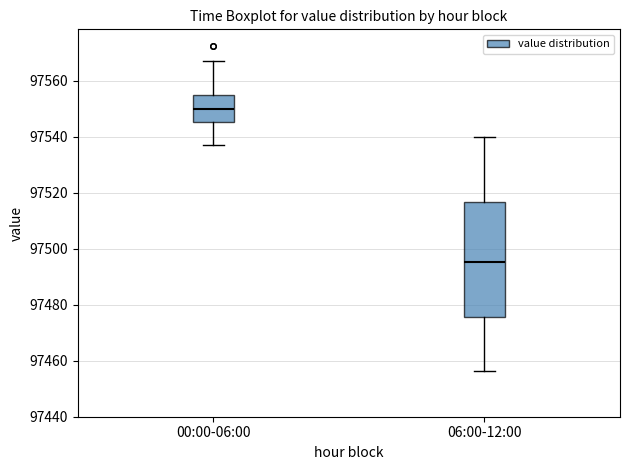

Where does the median line of the box for 00:00-06:00 sit on the y-axis? The values are not printed on the chart, so give them approximately, as read against the axis.

97550